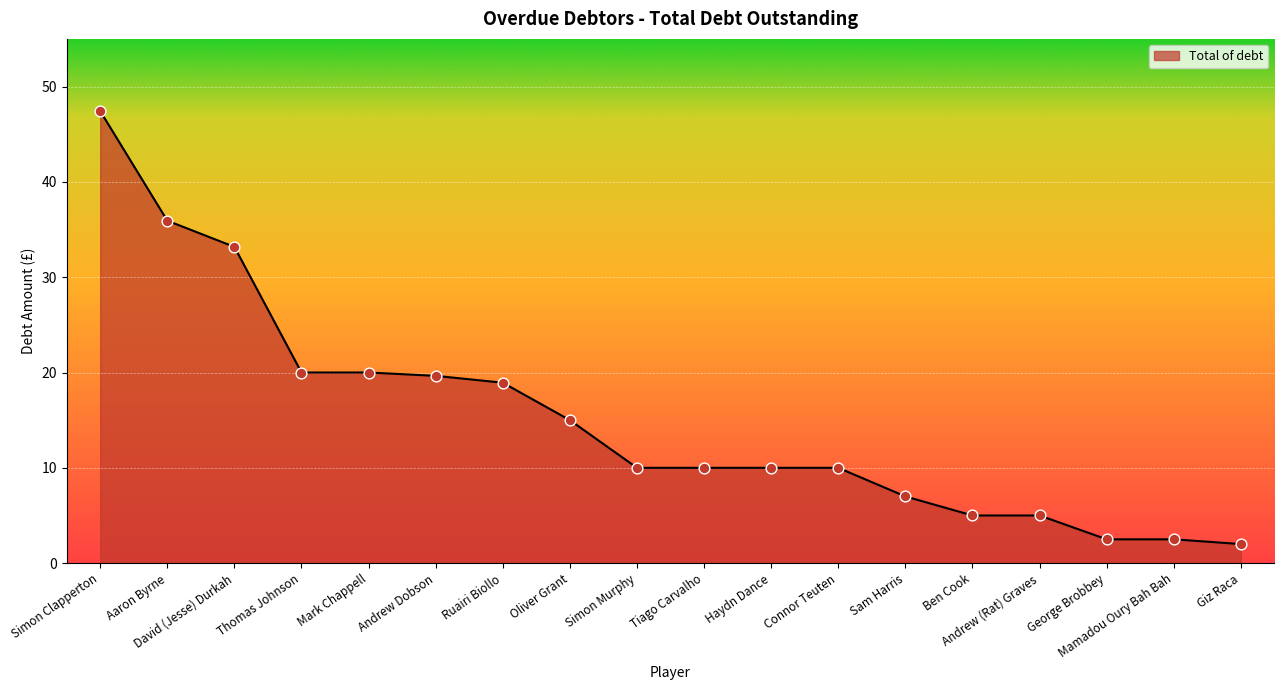

Approximately how many times larger is the value at Simon Murphy compared to Ben Cook?

2.0